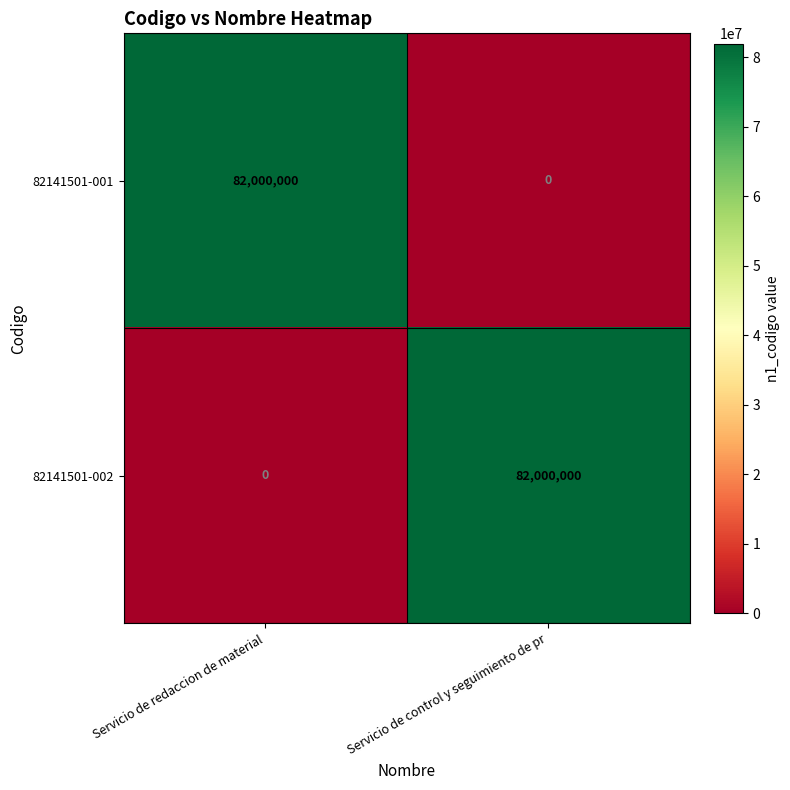

At how many categories does at least one series exceed 29760780?

2